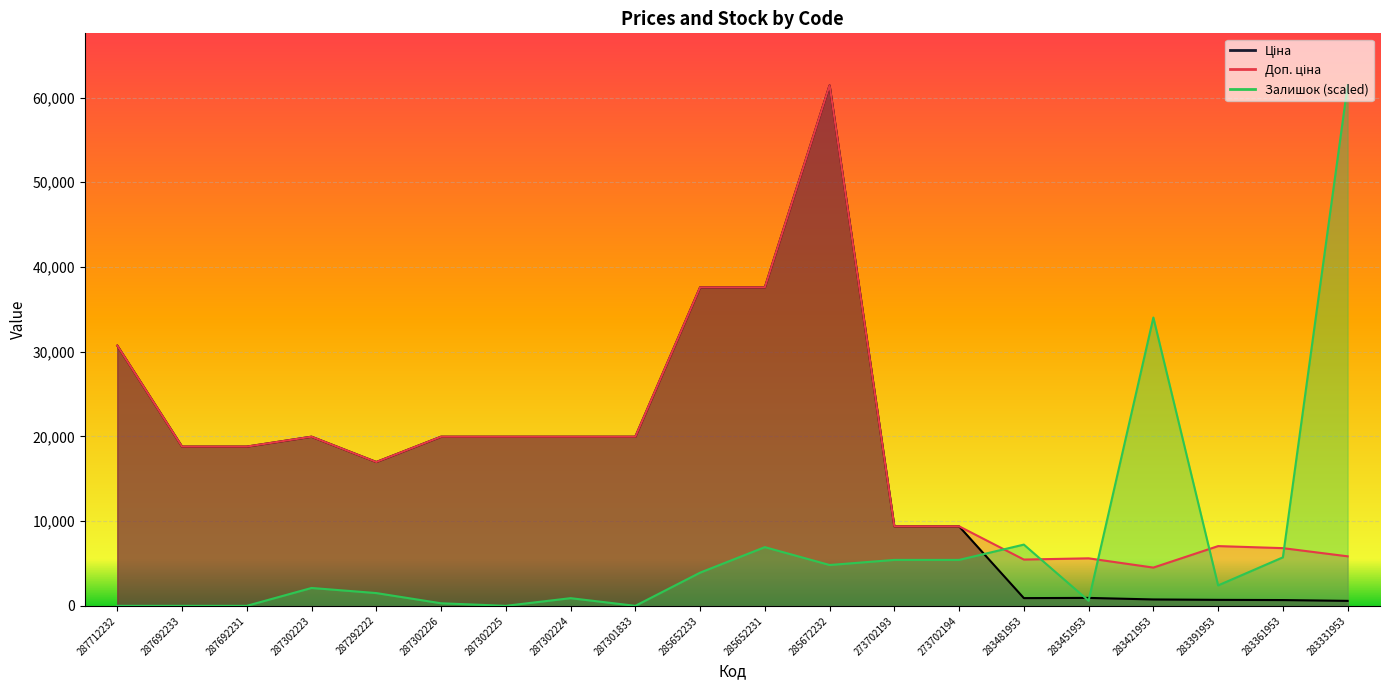

After their last crossing, which series has the higher values: Ціна or Залишок?

Залишок